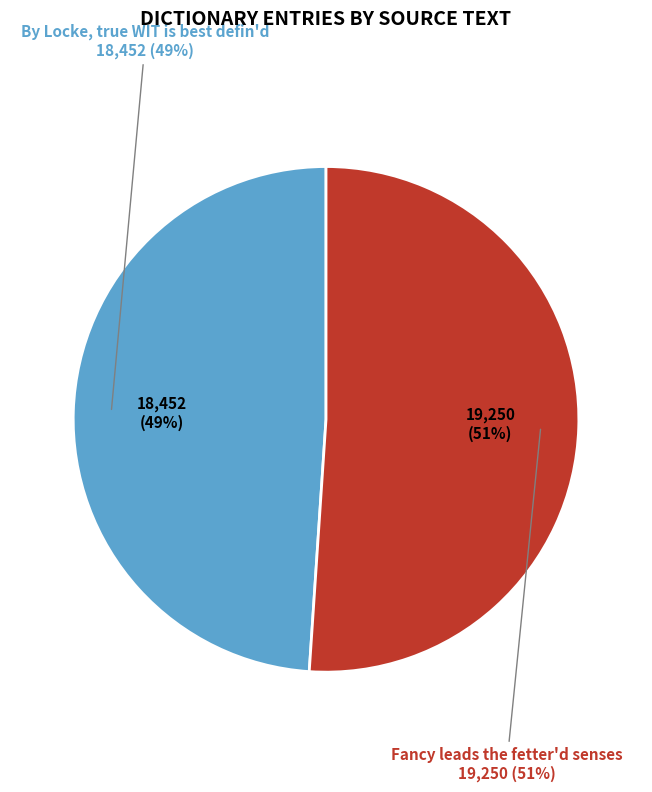

Is it true that Fancy leads the fetter'd senses is 62% of the pie?

False